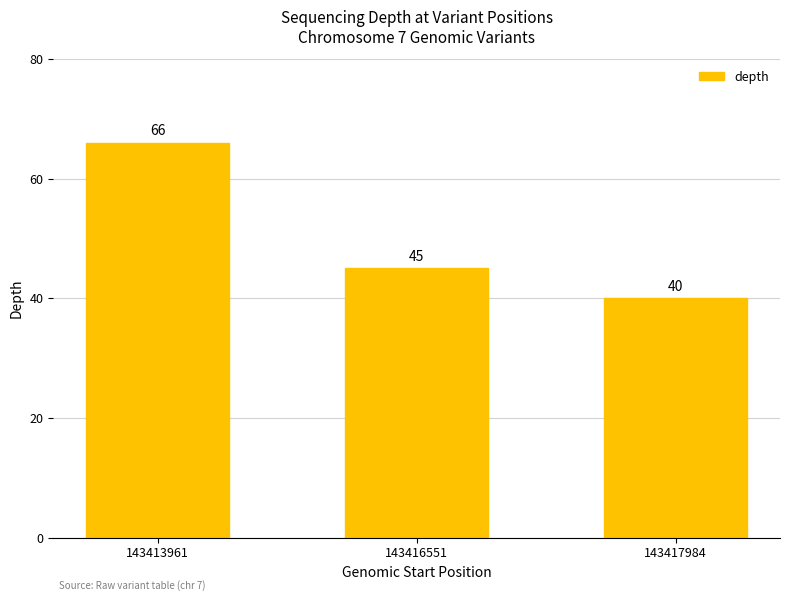

What is the value of the 1st bar from the left?

66